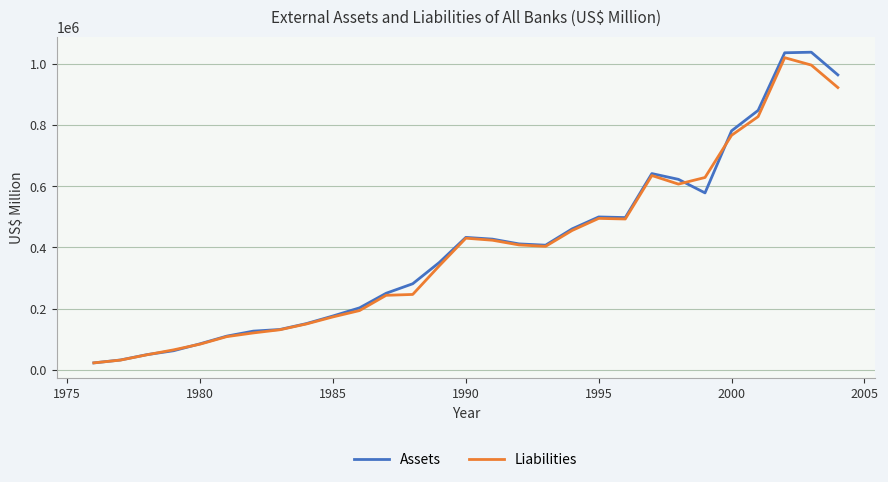

What is the maximum value for Liabilities?

1020989